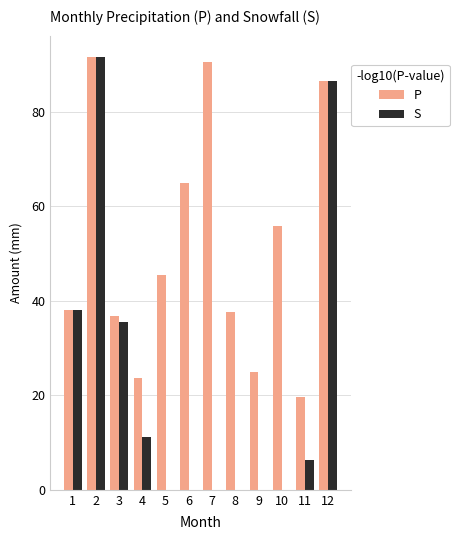

Reading left to right, list all the values displayed in this chart.

P: 1=38.0	2=91.5	3=36.8	4=23.7	5=45.5	6=65.0	7=90.6	8=37.6	9=24.9	10=55.7	11=19.7	12=86.4
S: 1=38.0	2=91.5	3=35.5	4=11.1	5=0.0	6=0.0	7=0.0	8=0.0	9=0.0	10=0.0	11=6.4	12=86.4